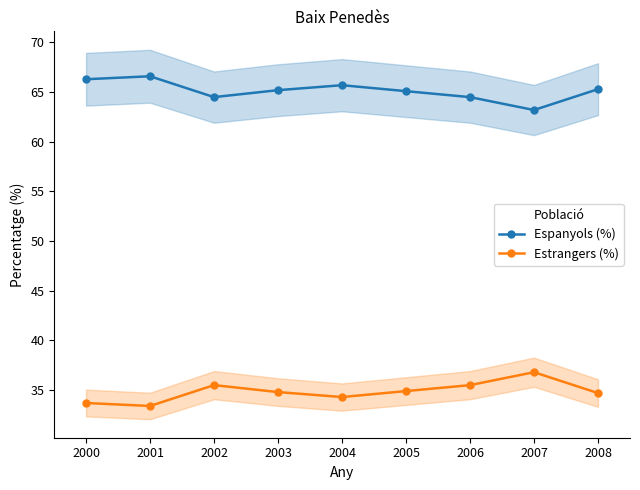

Which series has the largest total across all categories?

Espanyols (%)